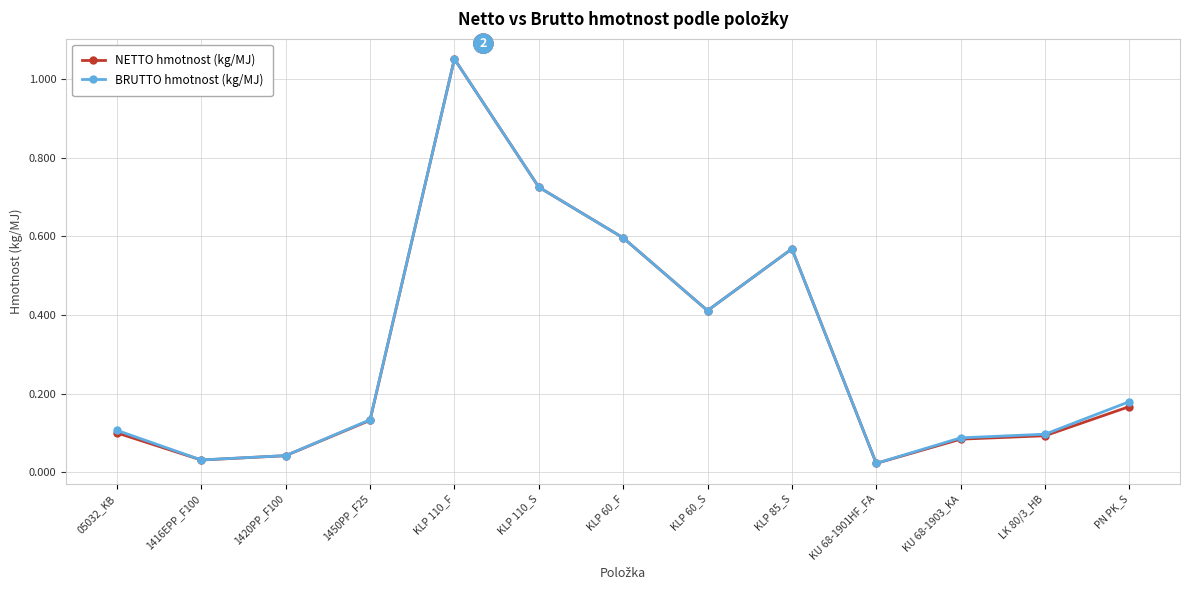

True or false: NETTO hmotnost (kg/MJ) has more than 0 interior local peaks.

True